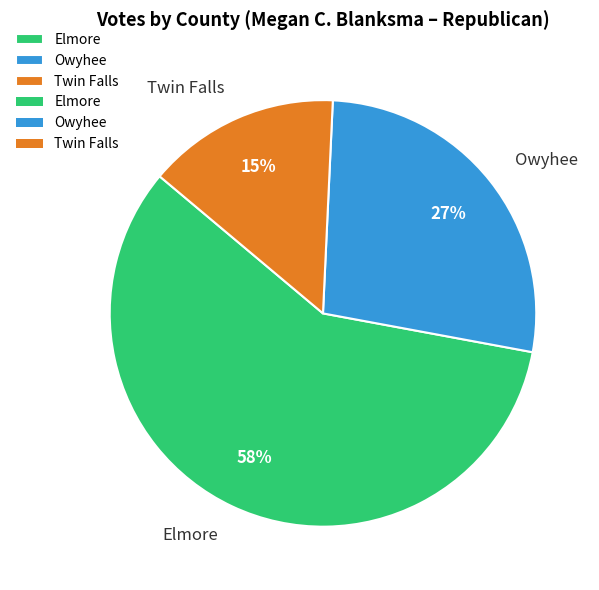

Is the sum of Elmore and Owyhee greater than half?

Yes